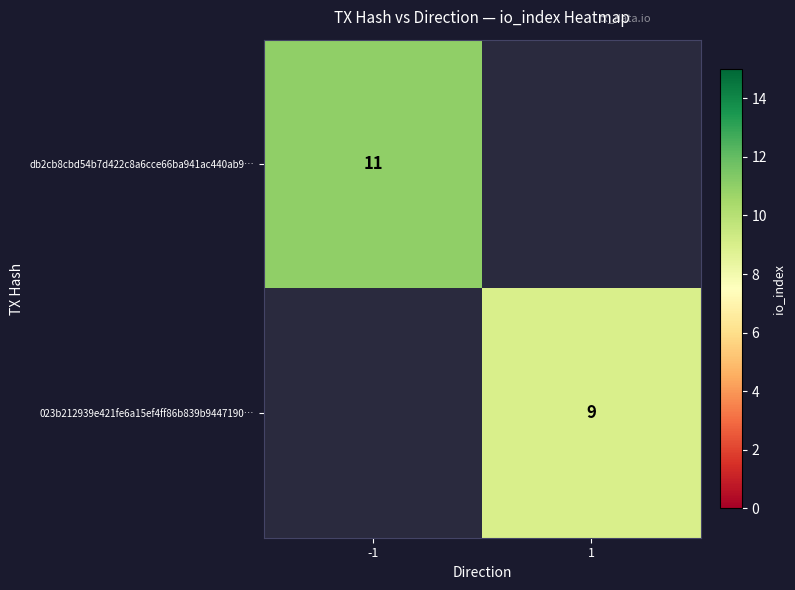

Is it true that db2cb8cbd54b7d422c8a6cce66ba941ac440ab9… equals 3 at -1?

False